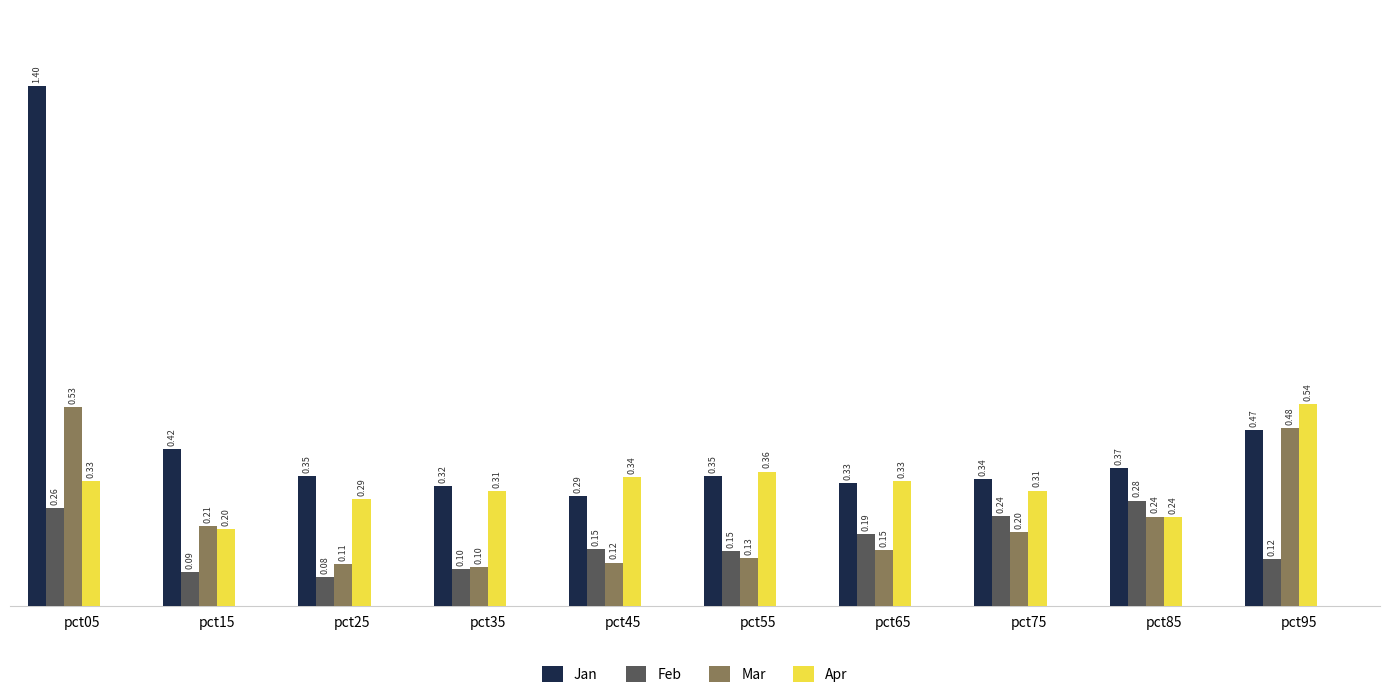

What is the difference between the highest and lowest values at pct45?

0.2